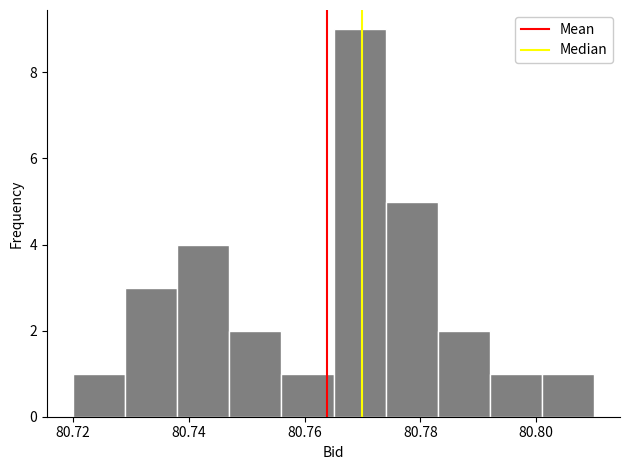

Reading left to right, transcribe this chart: for each bar, give the range it covers on the x-axis and its height. Neither the bar edges nor the heights are printed on the chart, so give them approximately, as read against the axes.

80.720 to 80.729: 1
80.729 to 80.738: 3
80.738 to 80.747: 4
80.747 to 80.756: 2
80.756 to 80.765: 1
80.765 to 80.774: 9
80.774 to 80.783: 5
80.783 to 80.792: 2
80.792 to 80.801: 1
80.801 to 80.810: 1